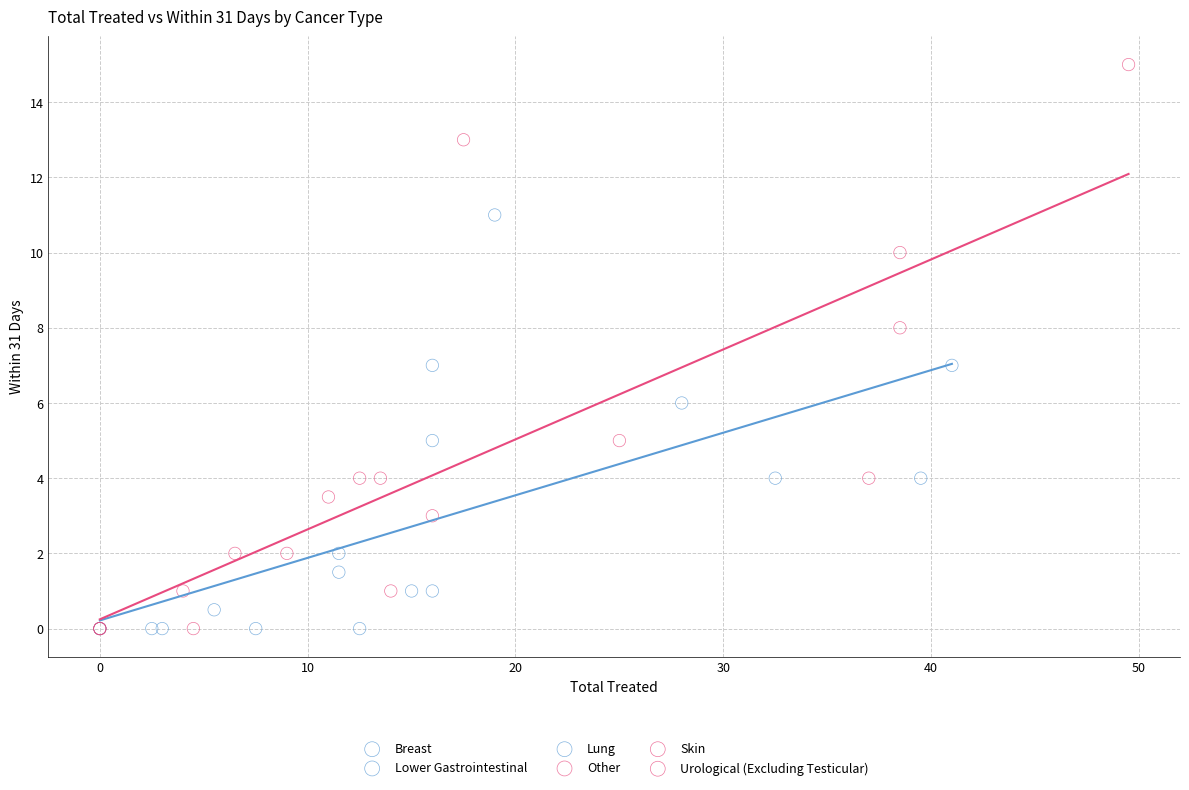

Which series contains the highest Y value?

Other